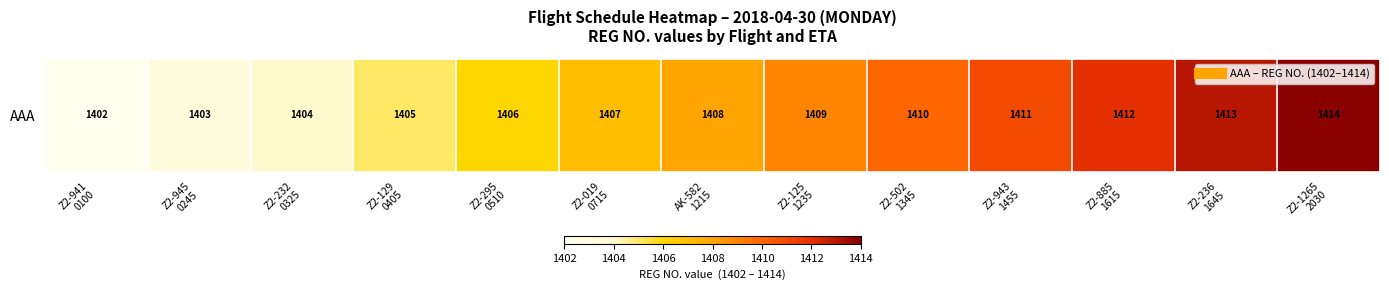

What value does the data have at Z2-295
0510?

1406